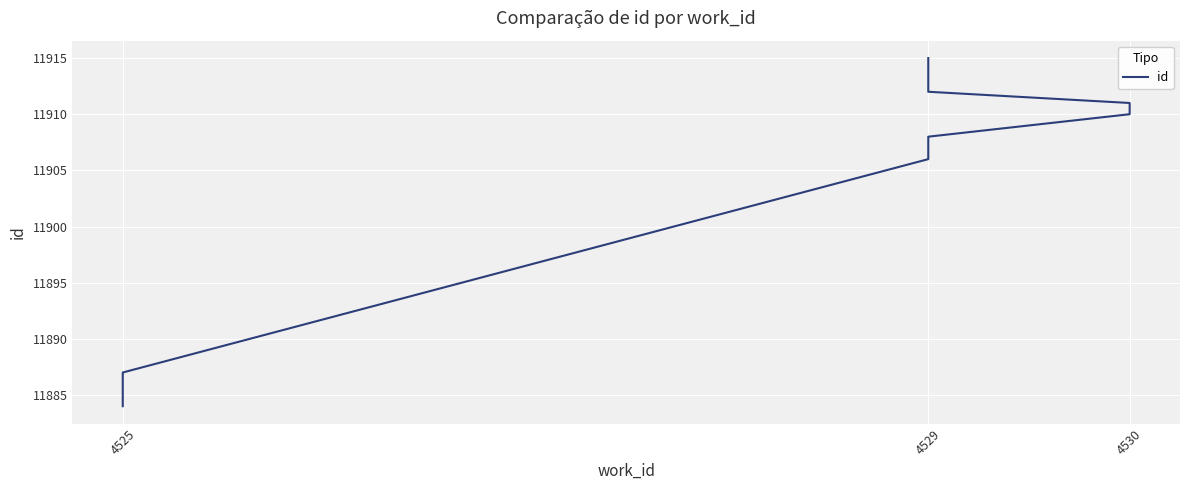

Which has a higher value, 4525 or 4525?

4525